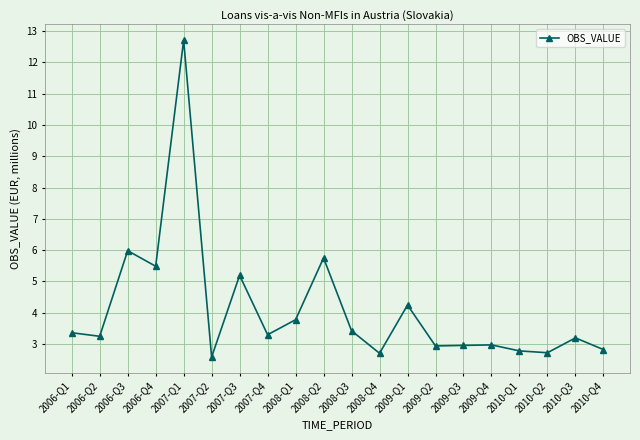

Which label corresponds to the smallest value in the chart?

2007-Q2